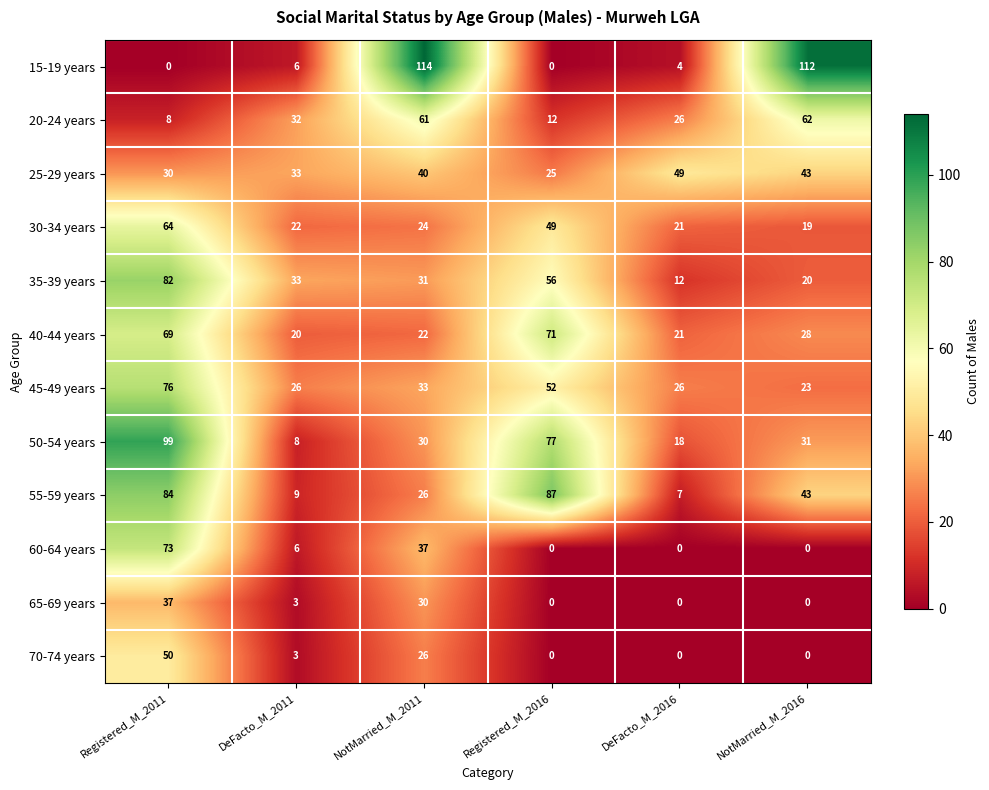

Which series has the largest total across all categories?

50-54 years